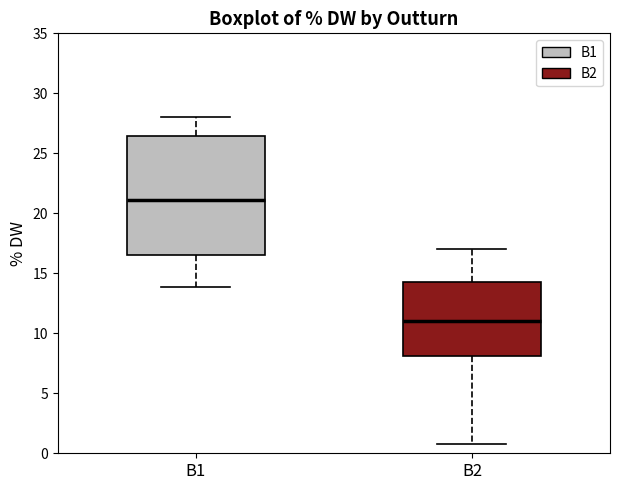

Which box's median line is the highest?

B1